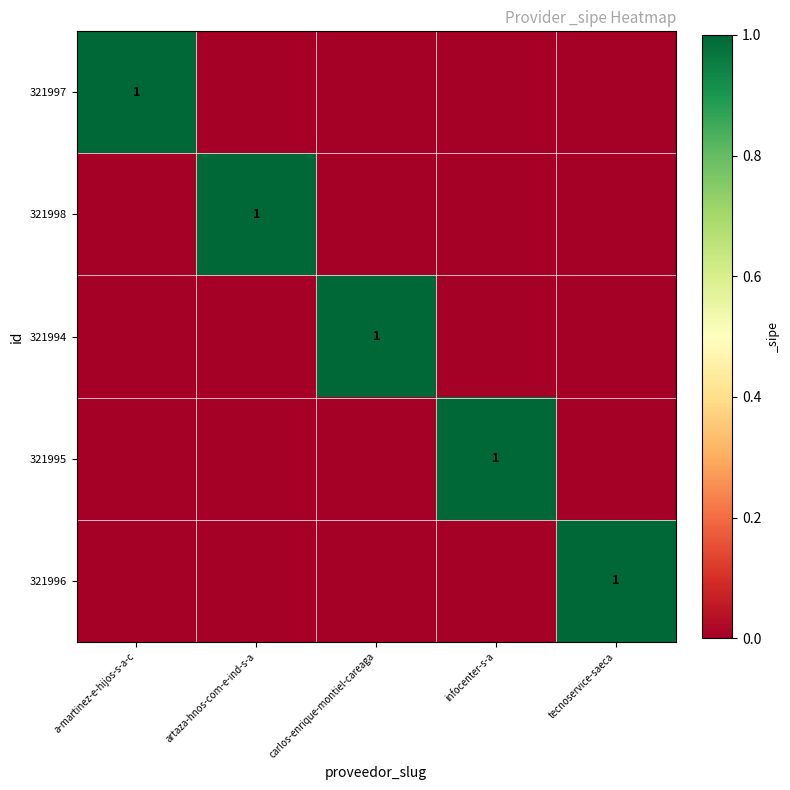

The value of 321996 at tecnoservice-saeca is 1. True or false?

True